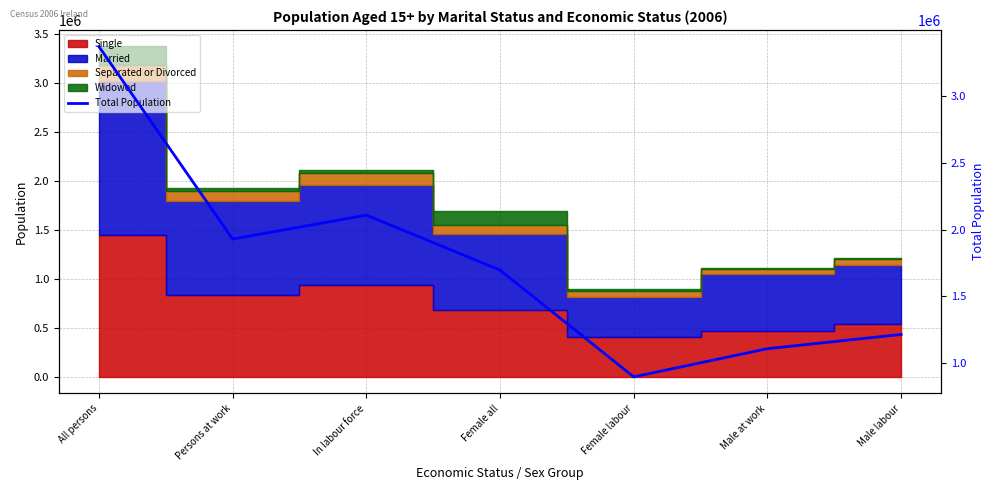

What is the average value?

1761278